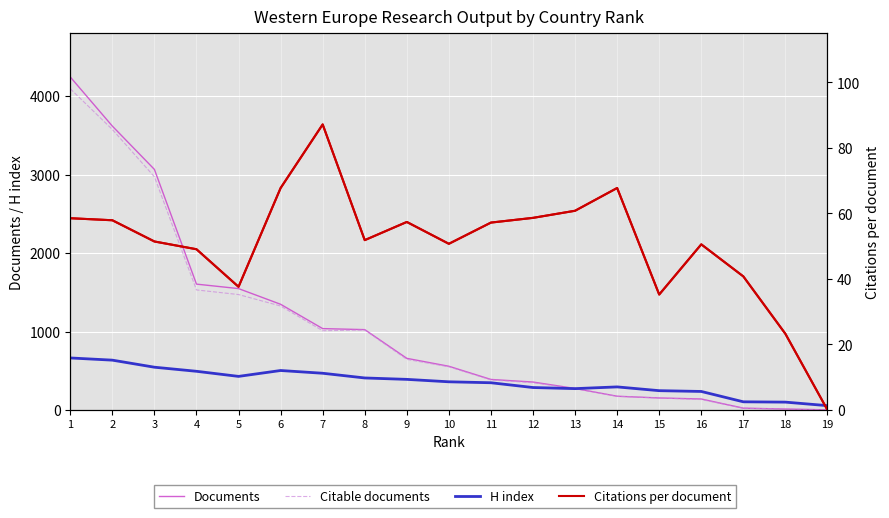

Count the number of categories in the chart.

19